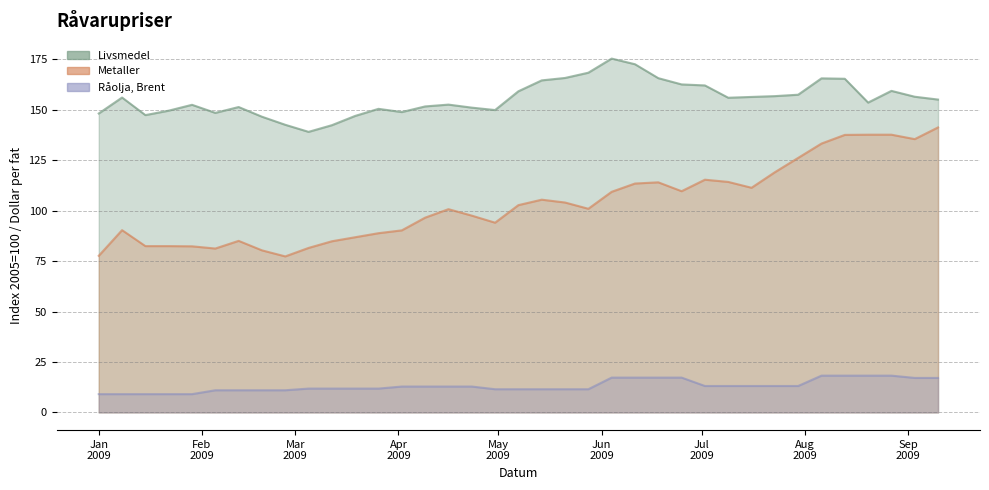

Which series has the largest total across all categories?

Livsmedel